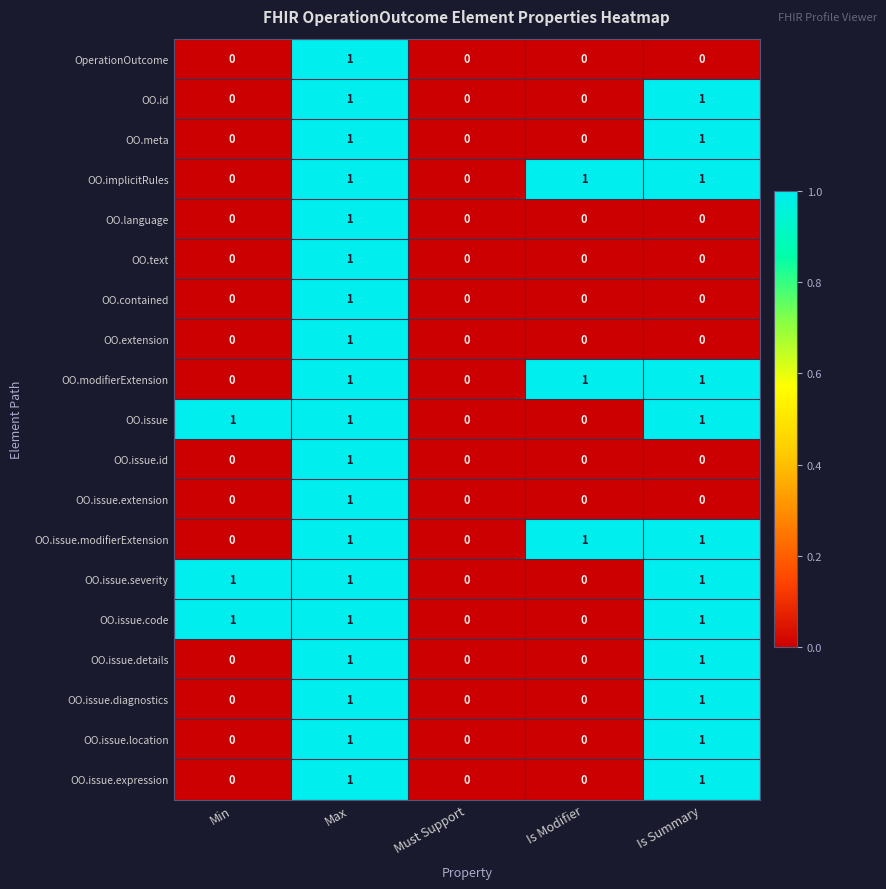

What is the total value across all series at Is Summary?

12